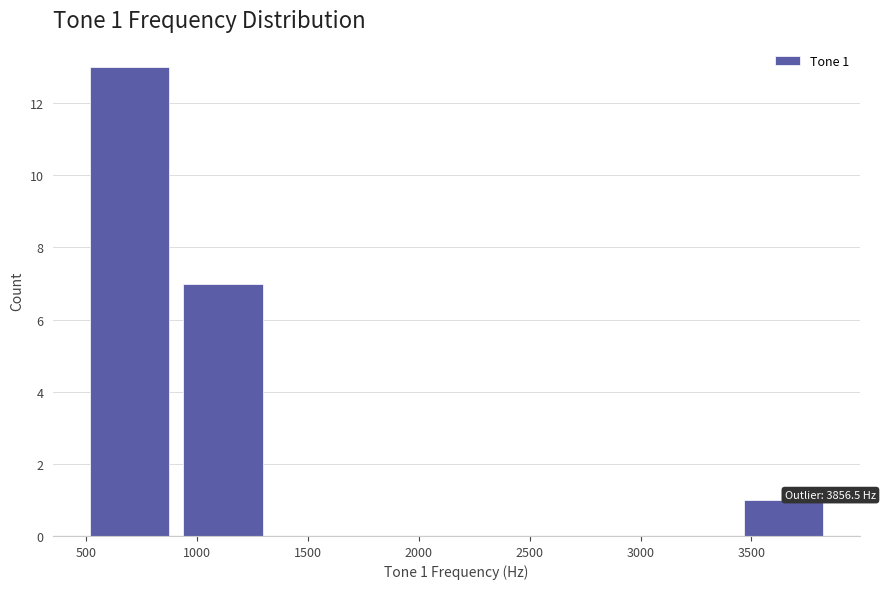

Which range on the x-axis has the tallest bar?

500 to 900